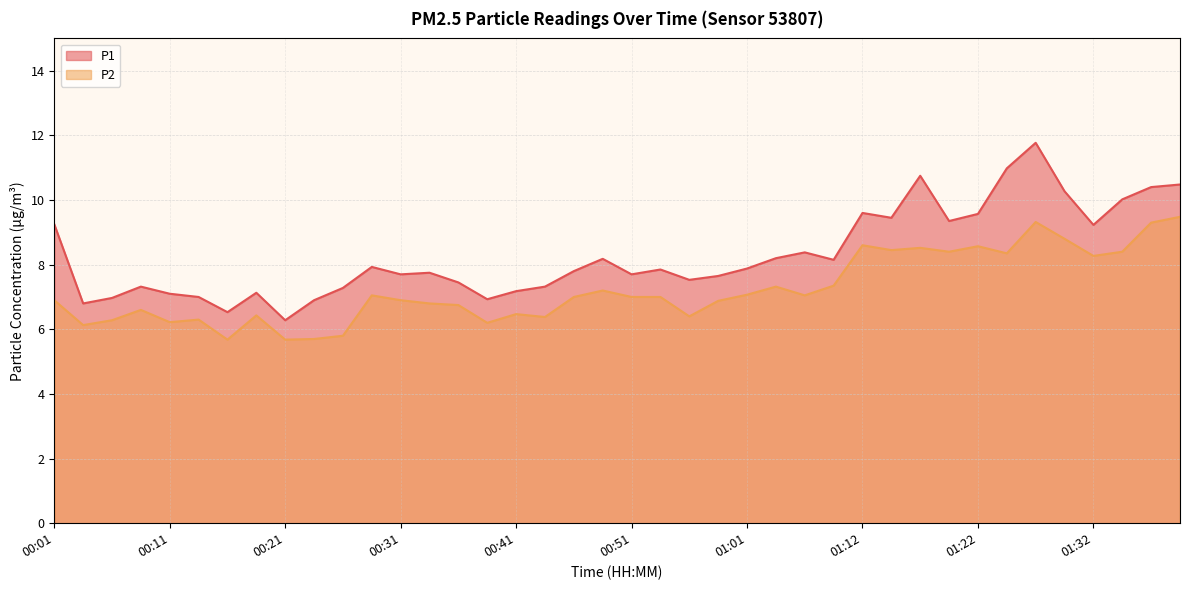

Is it true that P1 equals 1.9 at 00:36?

False